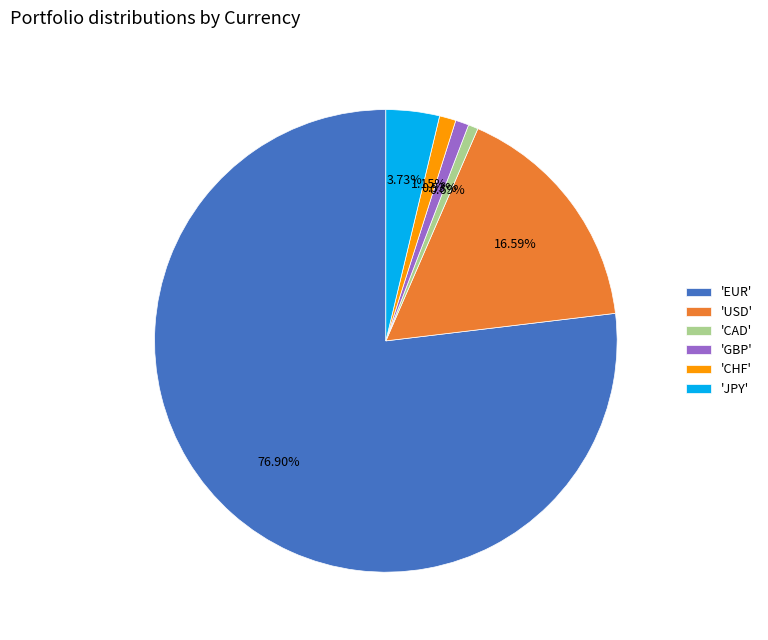

Between 'EUR' and 'GBP', which is larger?

'EUR'